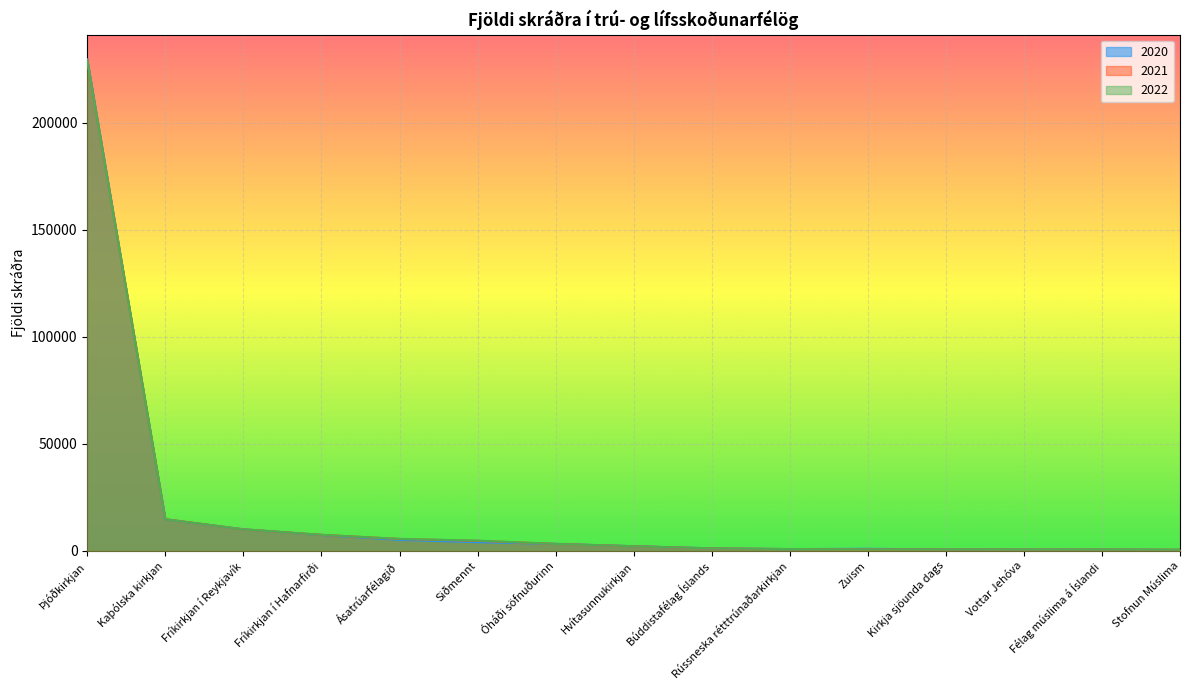

Which category has the lowest value across all series?

Stofnun Múslima